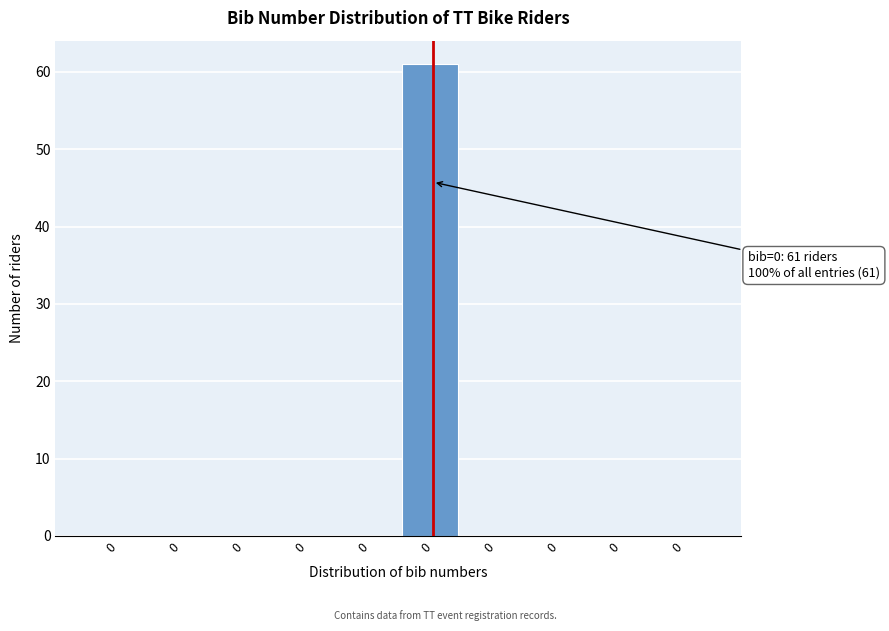

How many data points does each series have?

10